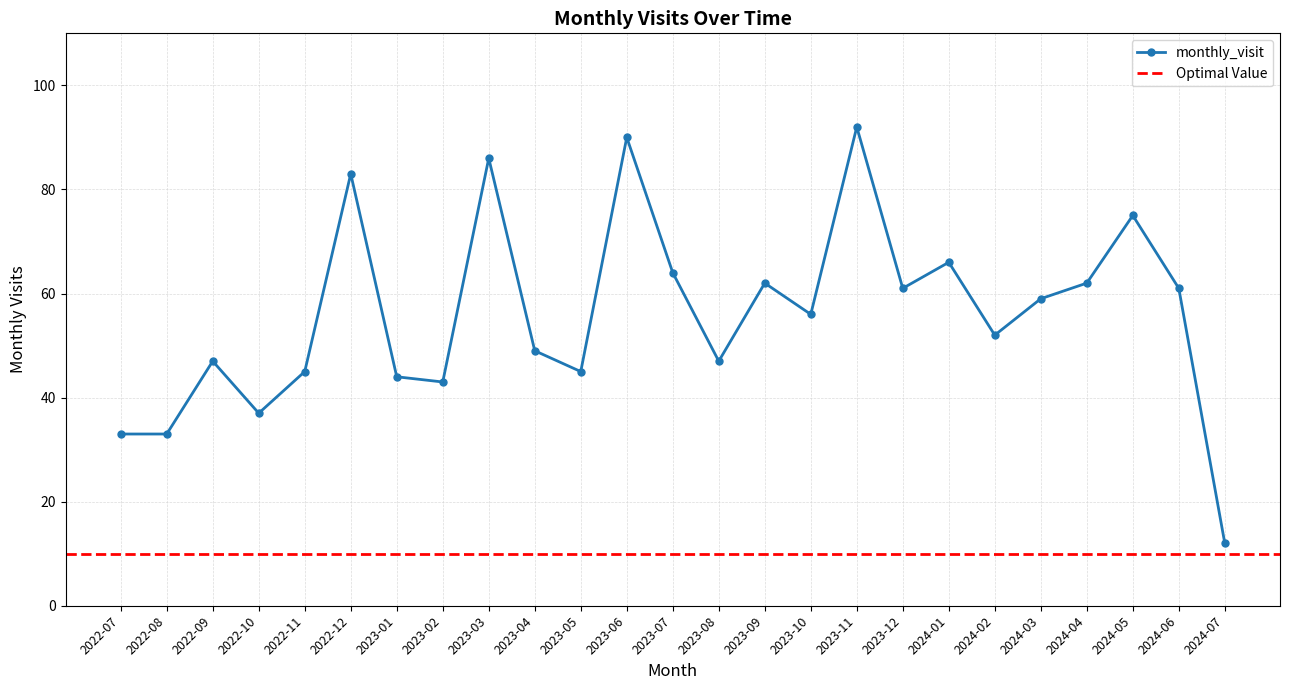

Does the chart display data point markers on the line(s)?

Yes